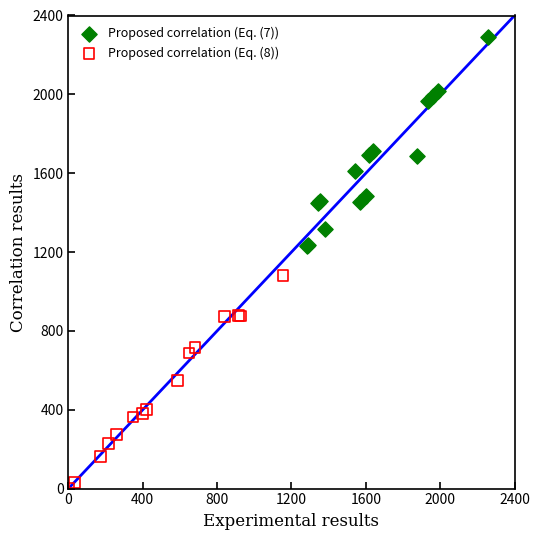

Which series reaches the maximum Y coordinate?

Proposed correlation (Eq. (7))